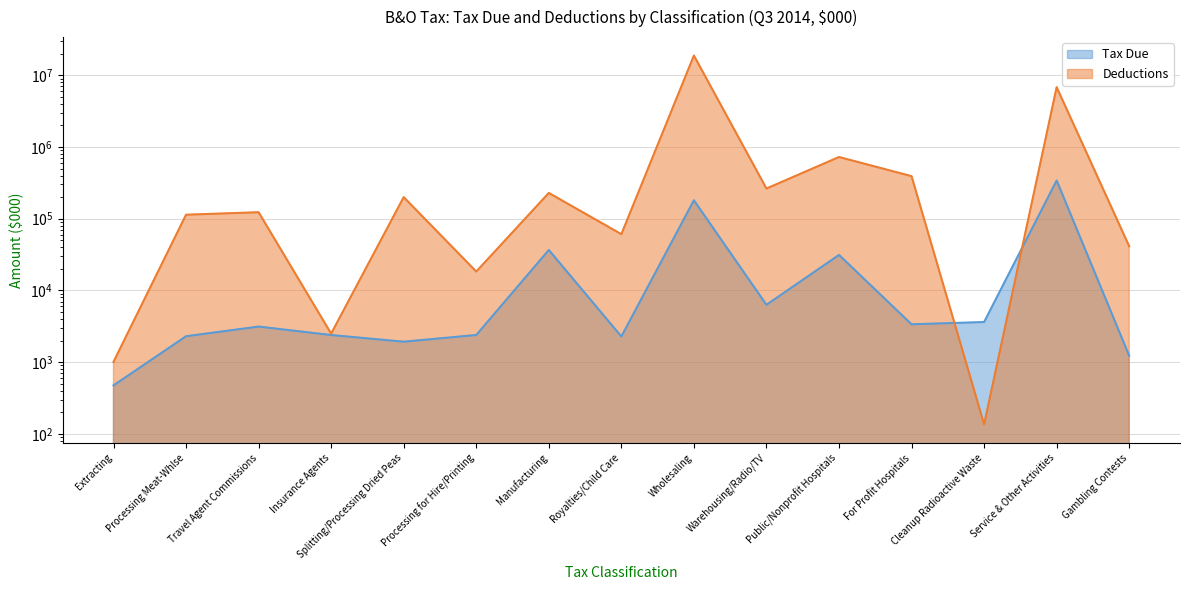

List the series in order of their peak value, highest first.

Deductions, Tax Due